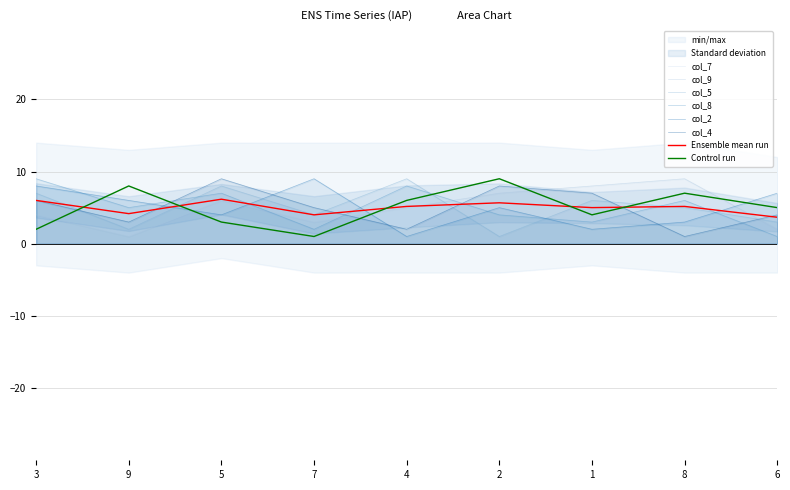

At which label does col_8 reach its peak?

3